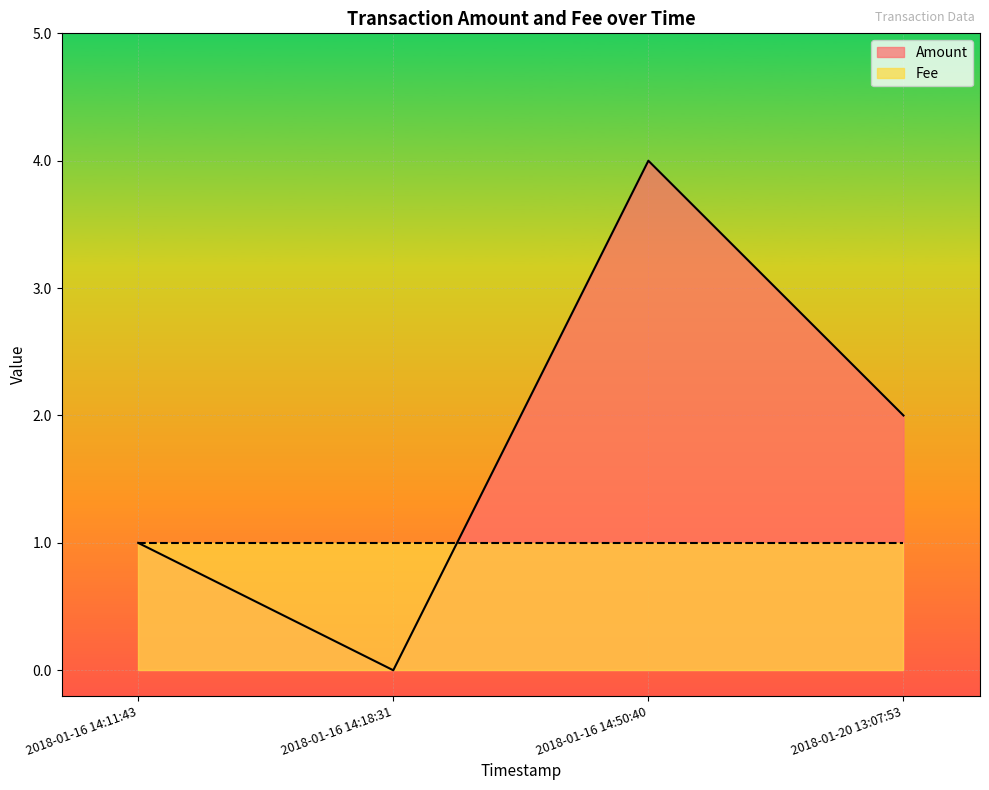

The Amount series shows 3 at 2018-01-20 13:07:53. True or false?

False